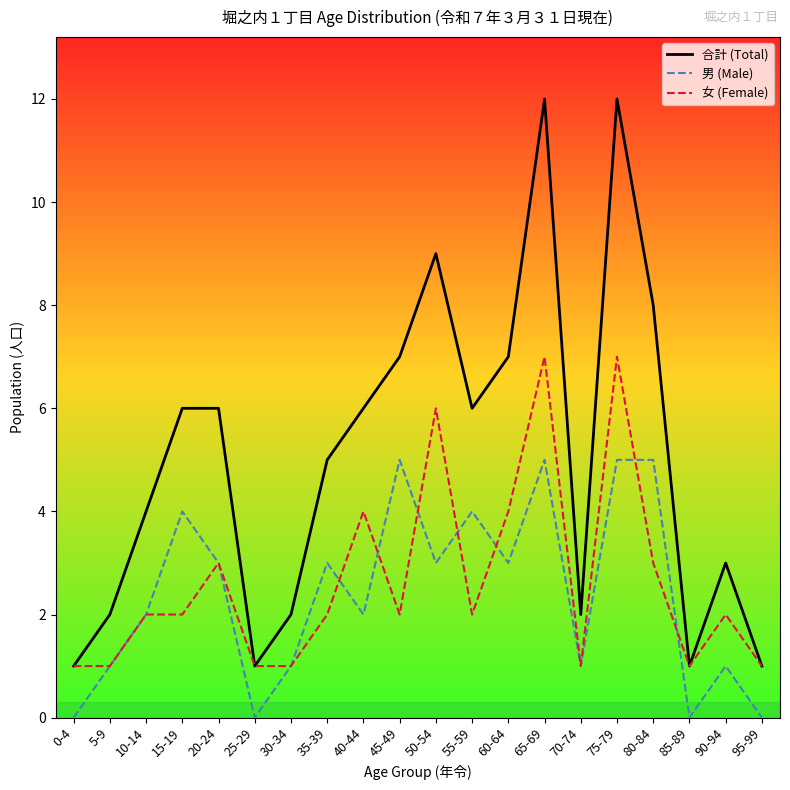

Is it true that 女 (Female) equals 1 at 25-29?

True